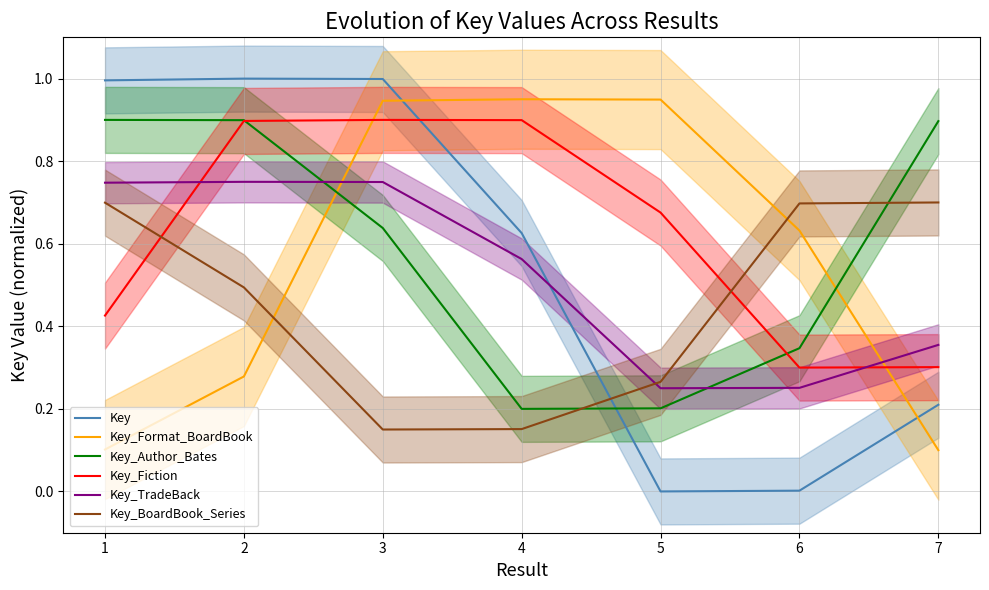

At how many categories does at least one series exceed 0?

7